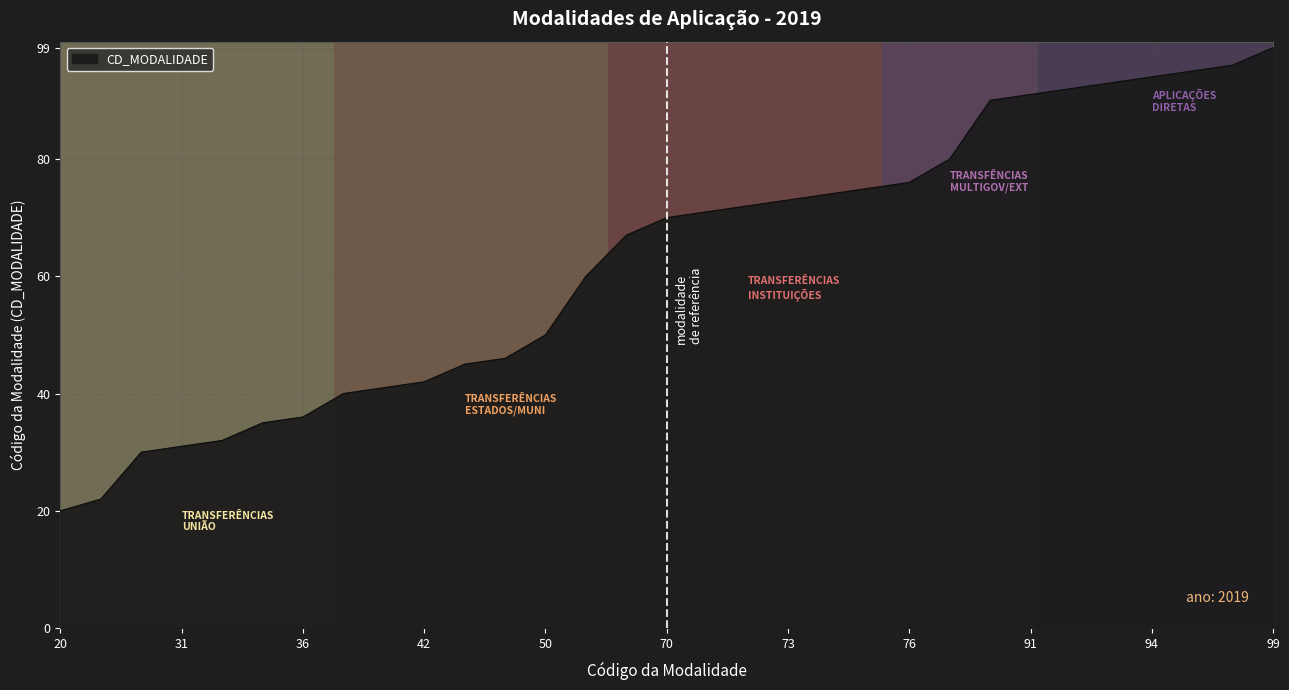

True or false: the data has more than 0 interior local peaks.

False